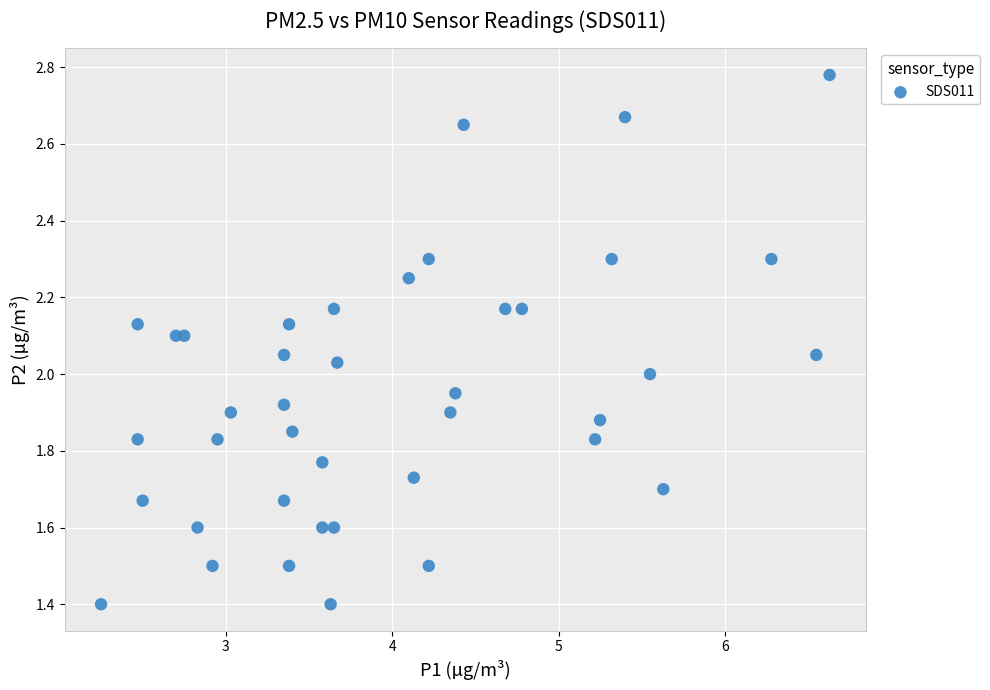

How many data points are displayed?

40